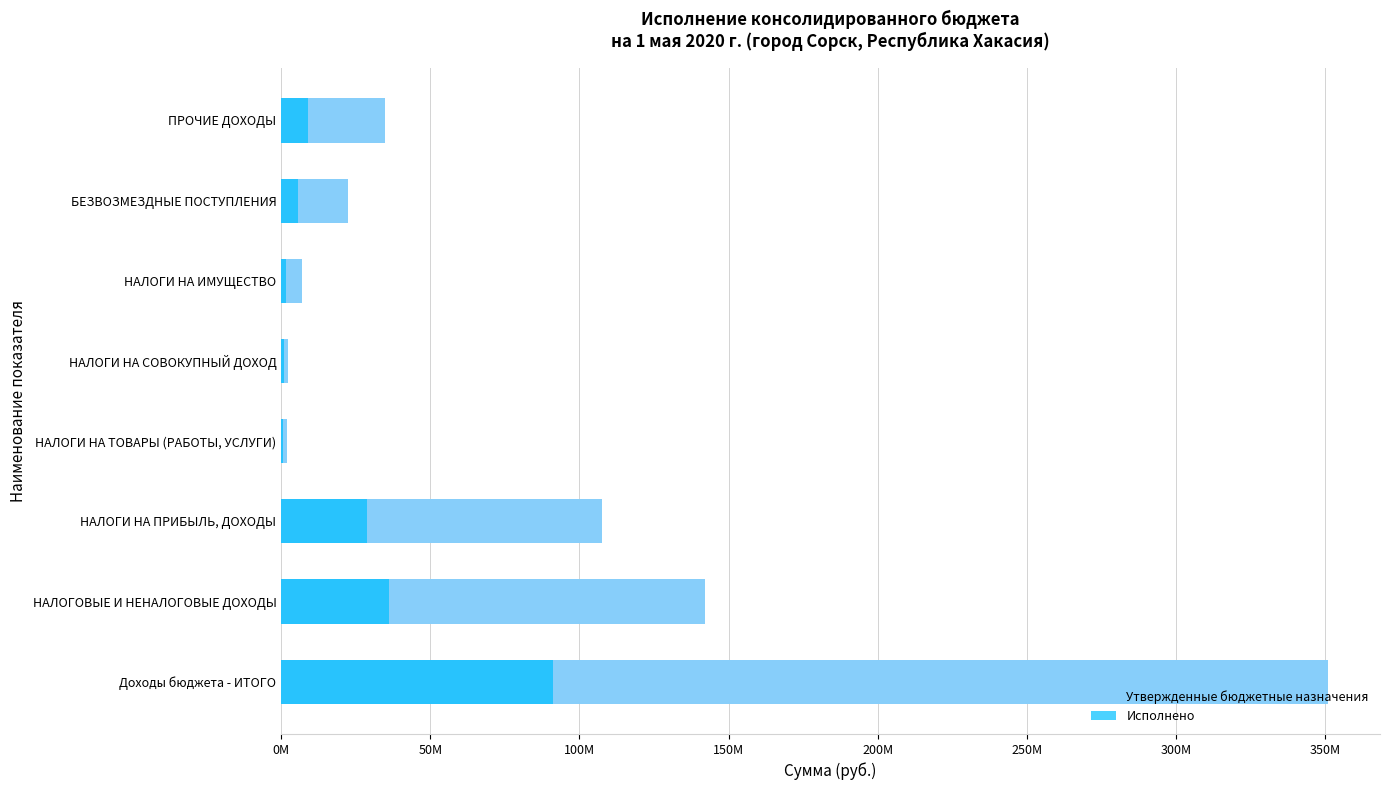

What is the difference between the second highest and second lowest values in the Утвержденные бюджетные назначения series?

139859800.0